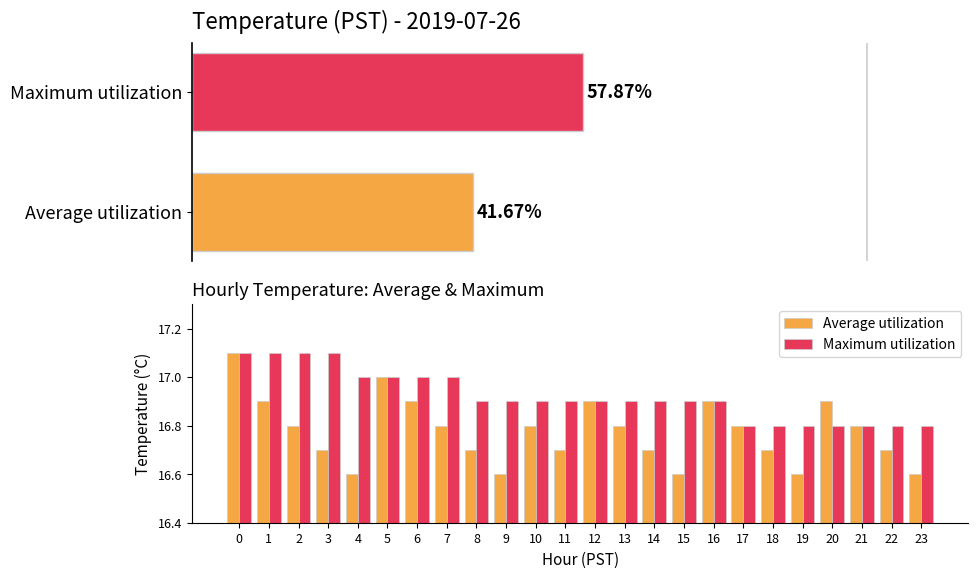

Reading left to right, extract all data points from this chart.

Average utilization: 0=17.1	1=16.9	2=16.8	3=16.7	4=16.6	5=17.0	6=16.9	7=16.8	8=16.7	9=16.6	10=16.8	11=16.7	12=16.9	13=16.8	14=16.7	15=16.6	16=16.9	17=16.8	18=16.7	19=16.6	20=16.9	21=16.8	22=16.7	23=16.6
Maximum utilization: 0=17.1	1=17.1	2=17.1	3=17.1	4=17.0	5=17.0	6=17.0	7=17.0	8=16.9	9=16.9	10=16.9	11=16.9	12=16.9	13=16.9	14=16.9	15=16.9	16=16.9	17=16.8	18=16.8	19=16.8	20=16.8	21=16.8	22=16.8	23=16.8